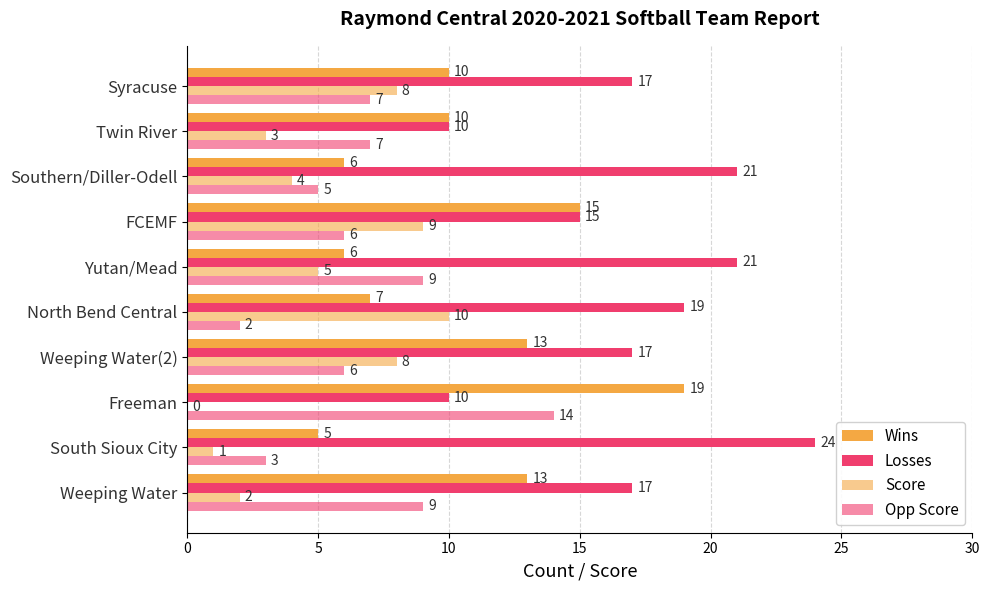

How many distinct data groups are displayed?

4